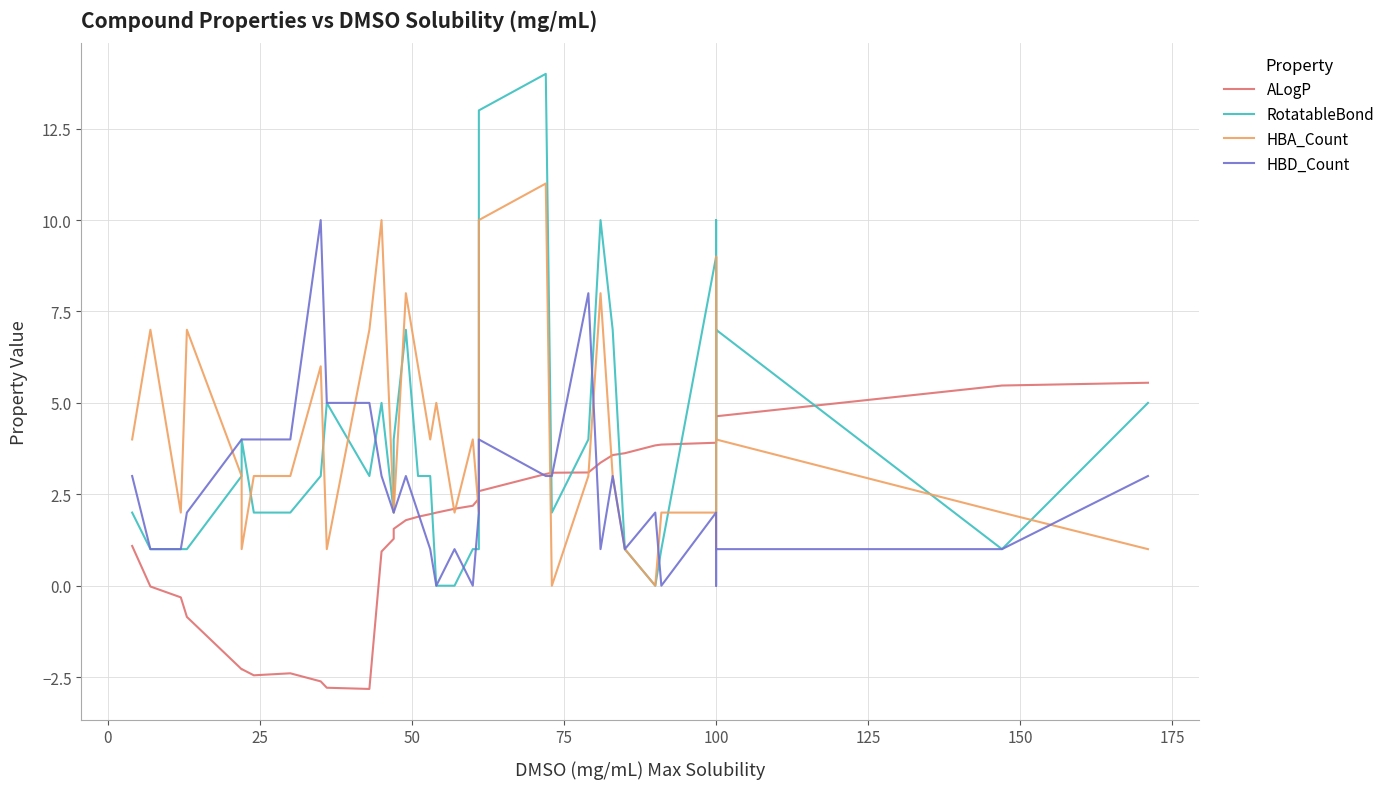

How many distinct data groups are displayed?

4